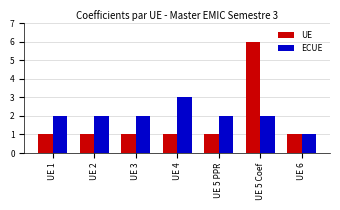

Reading left to right, extract all data points from this chart.

UE: 1	1	1	1	1	6	1
ECUE: 2	2	2	3	2	2	1